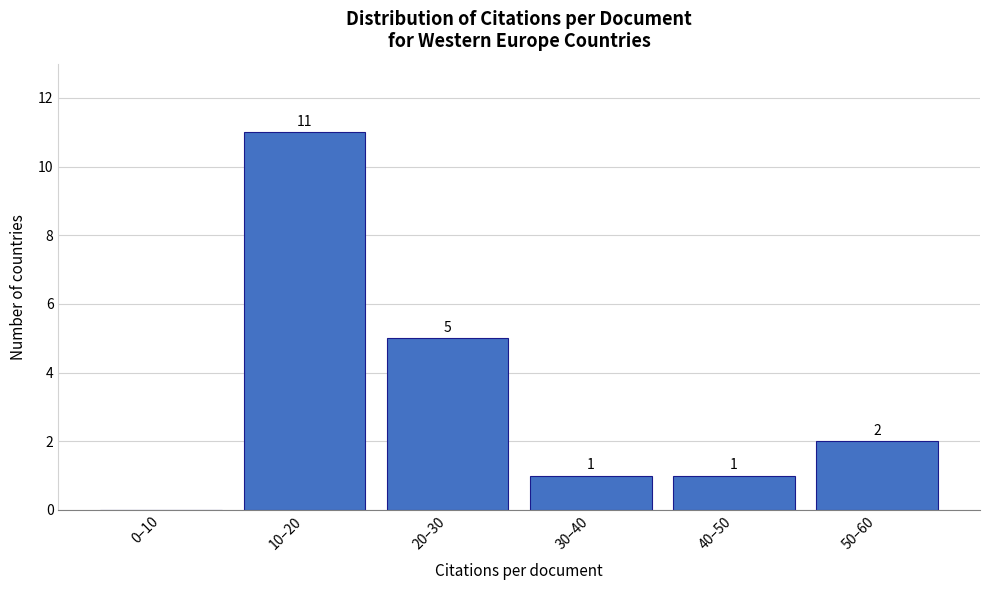

Reading right to left, transcribe all the data shown in this chart.

50–60=2	40–50=1	30–40=1	20–30=5	10–20=11	0–10=0